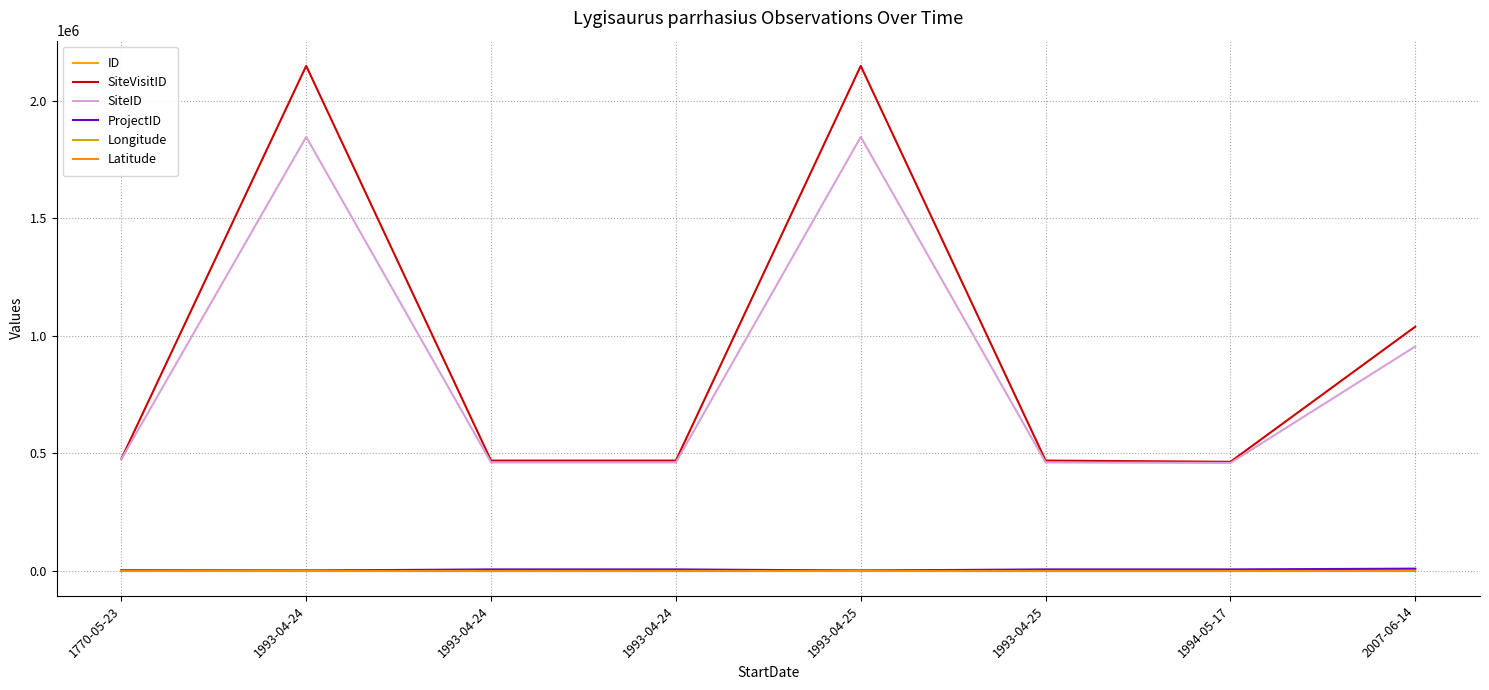

Count the number of categories in the chart.

8